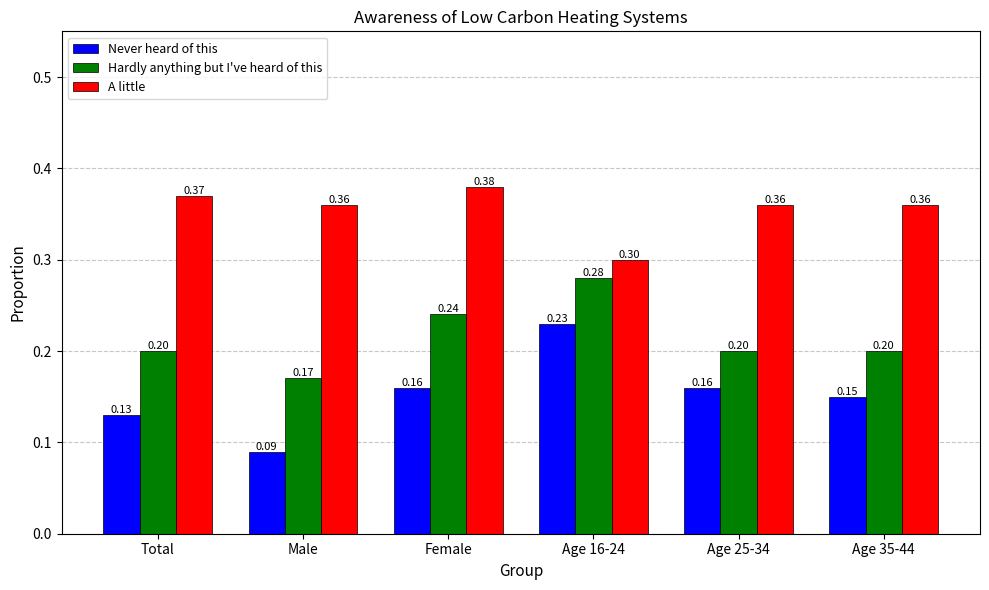

At which category does the chart reach its peak across all series?

Female